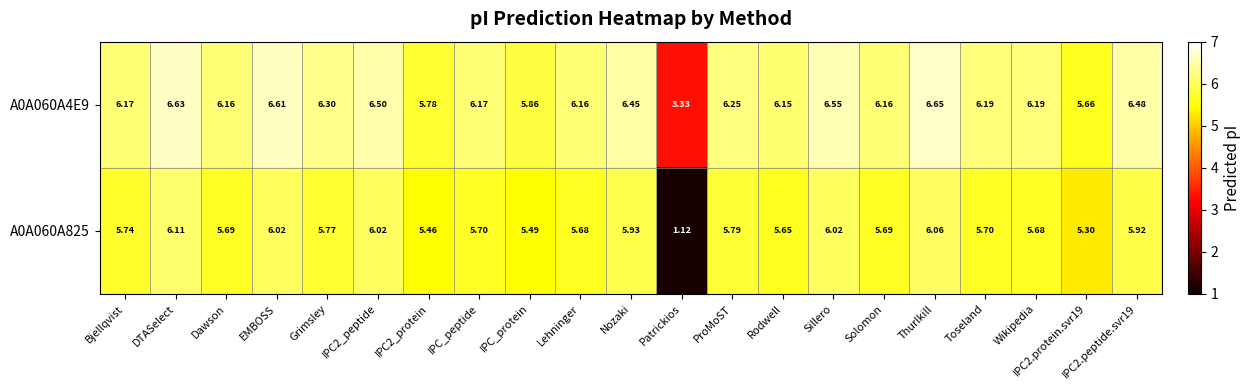

Which category has the lowest value in the A0A060A4E9 series?

Patrickios